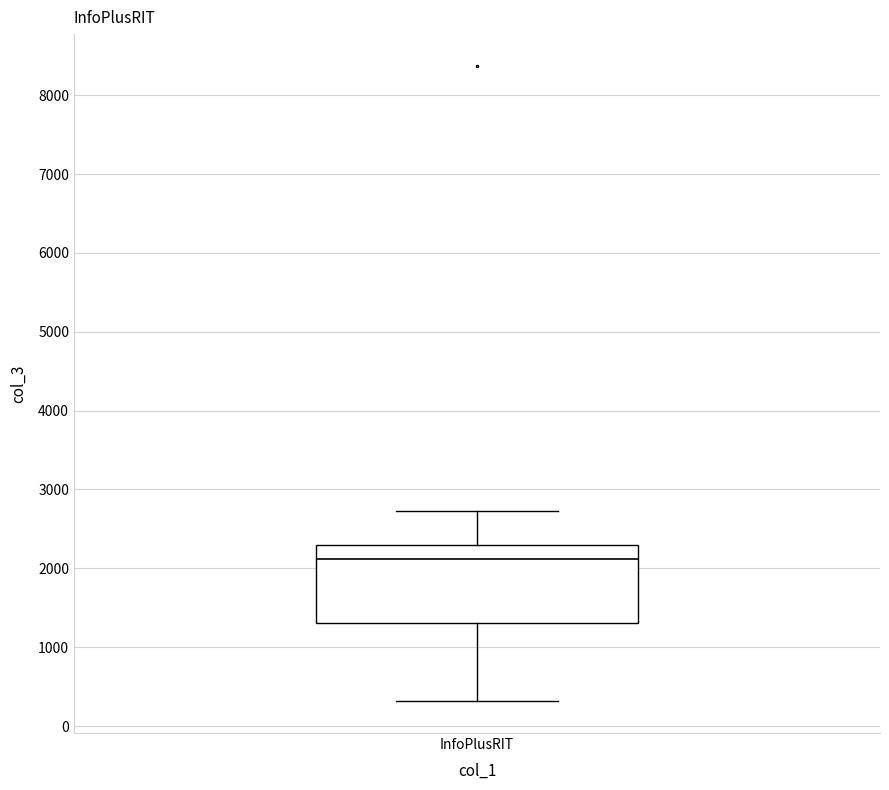

Transcribe this box plot: give where the median line is, the range the box spans, and where the two whiskers end, as read against the y-axis. The values are not printed on the chart, so give them approximately, as read against the axis.

median 2100, box 1300 to 2300, whiskers 300 to 2700